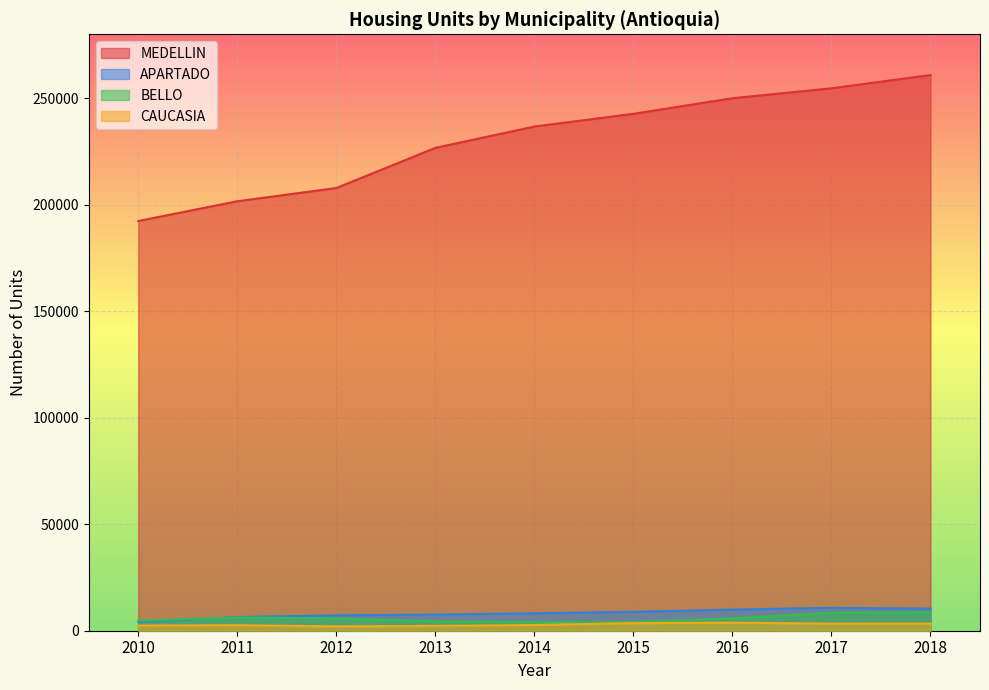

At 2017, list the series in order from smallest to largest.

CAUCASIA, BELLO, APARTADO, MEDELLIN